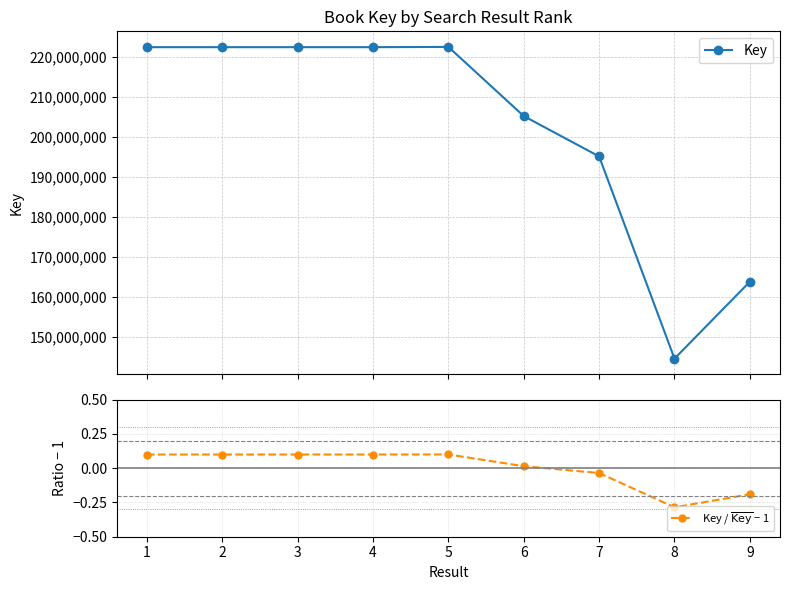

True or false: Key / $\overline{\mathrm{Key}}$ − 1 has more than 2 interior local peaks.

False